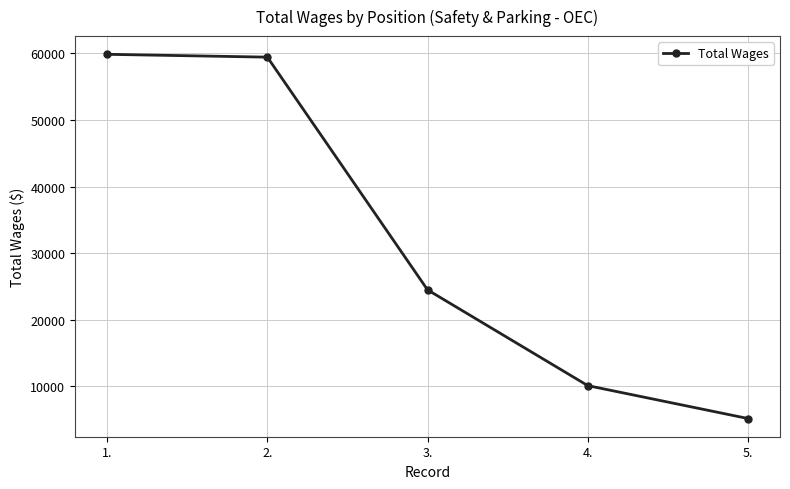

What position from the right is 4.?

2